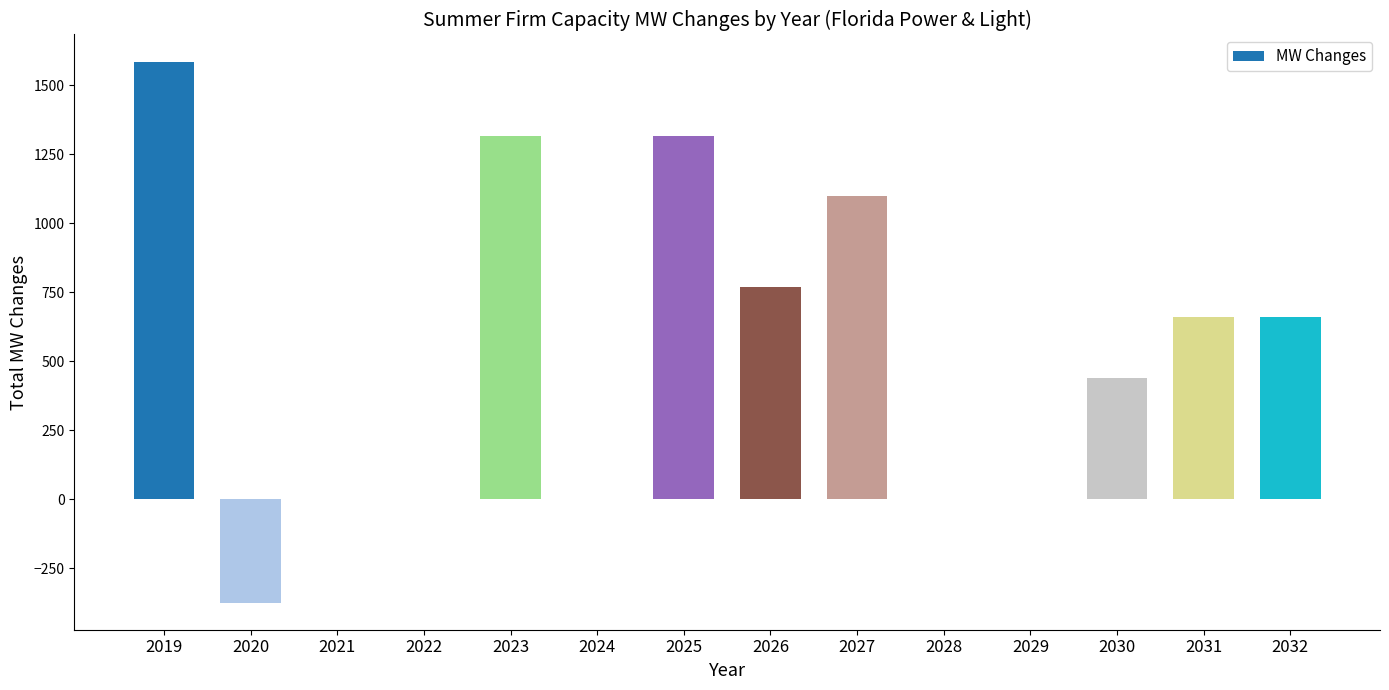

How many data points does each series have?

14